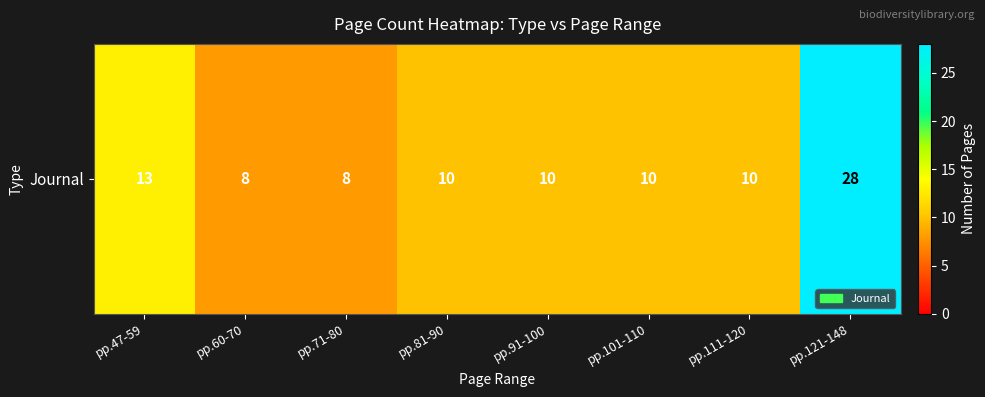

True or false: the data shows 28 at pp.121-148.

True